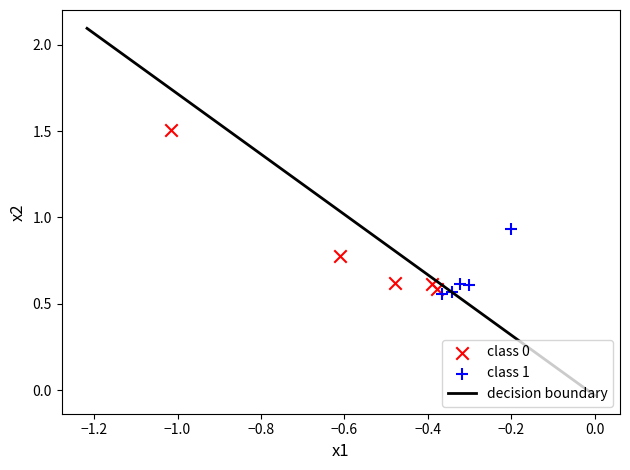

Which series has the widest spread of Y values?

class 0